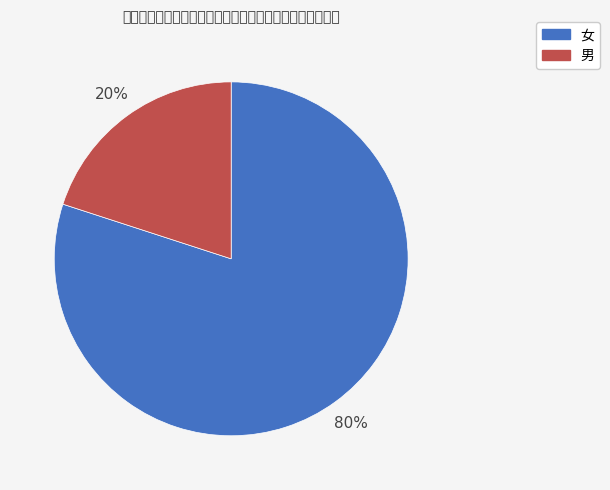

How many slices are in this pie chart?

2